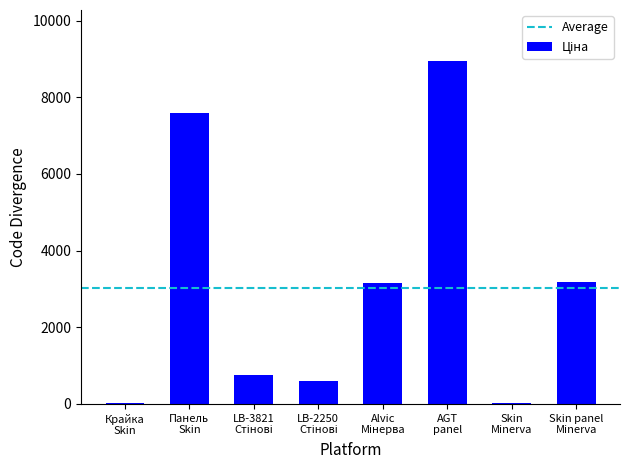

Count the number of categories in the chart.

8